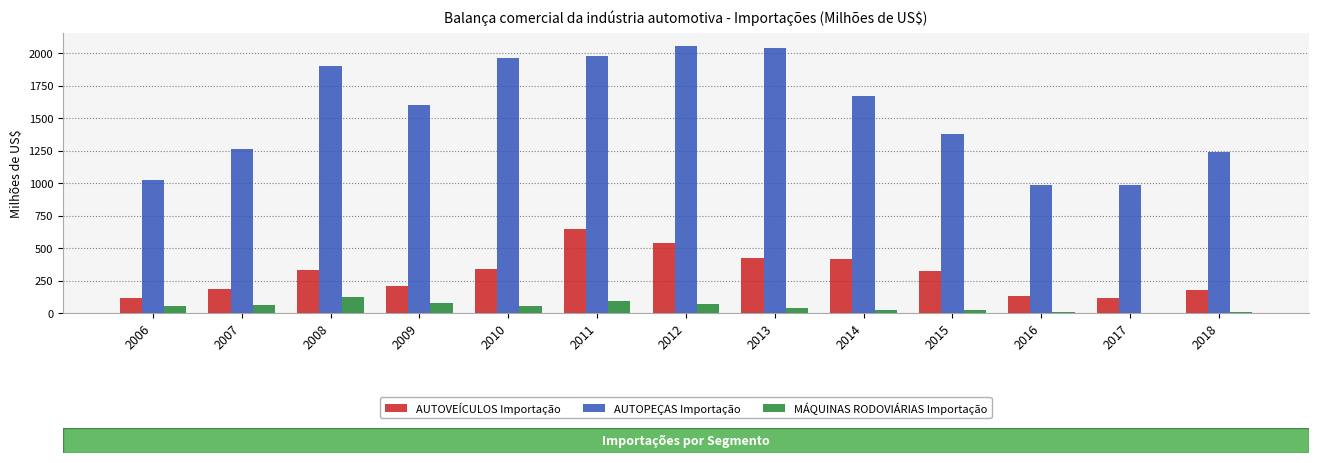

Does the chart contain stacked bars?

No